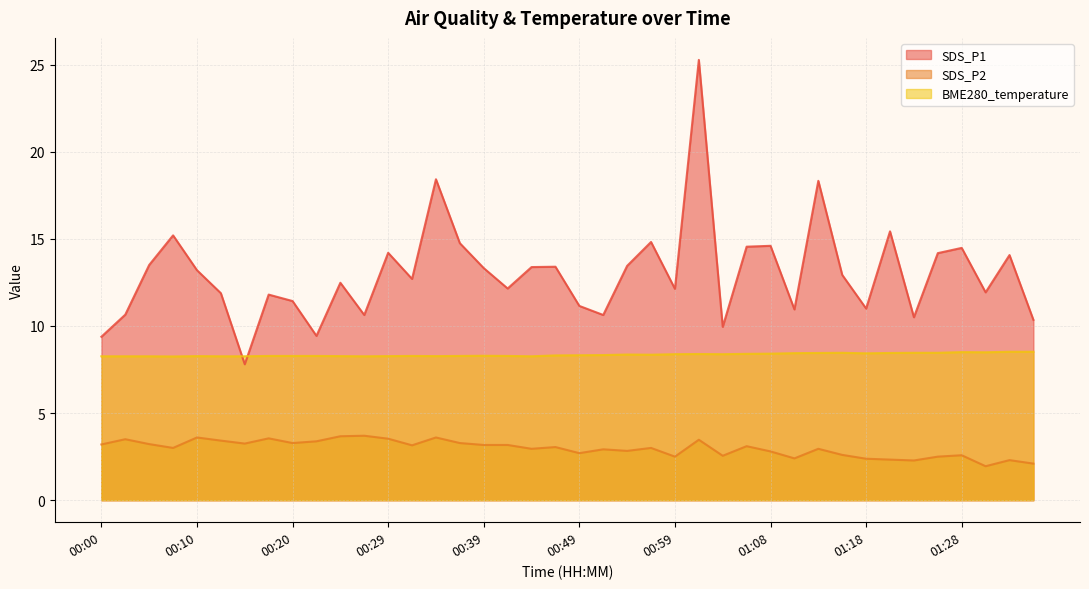

How many lines are shown in the chart?

3